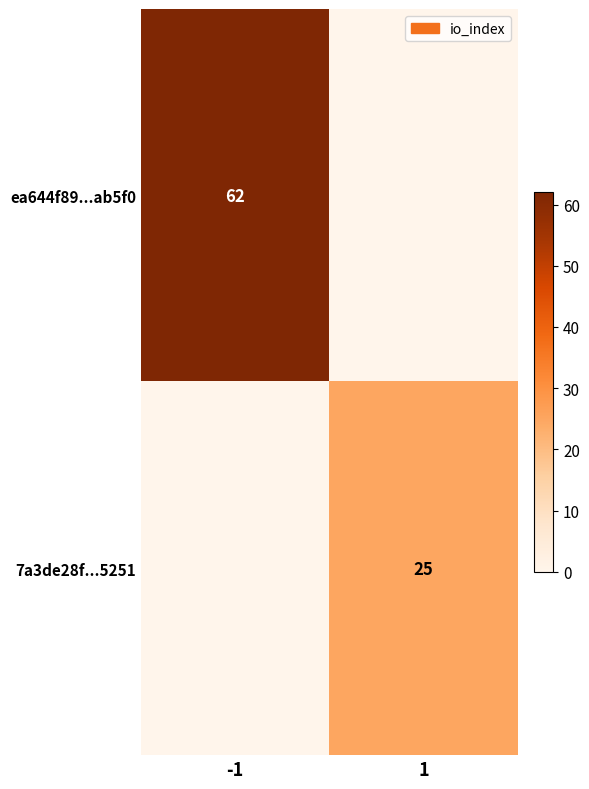

Is it true that ea644f89...ab5f0 equals 31 at -1?

False